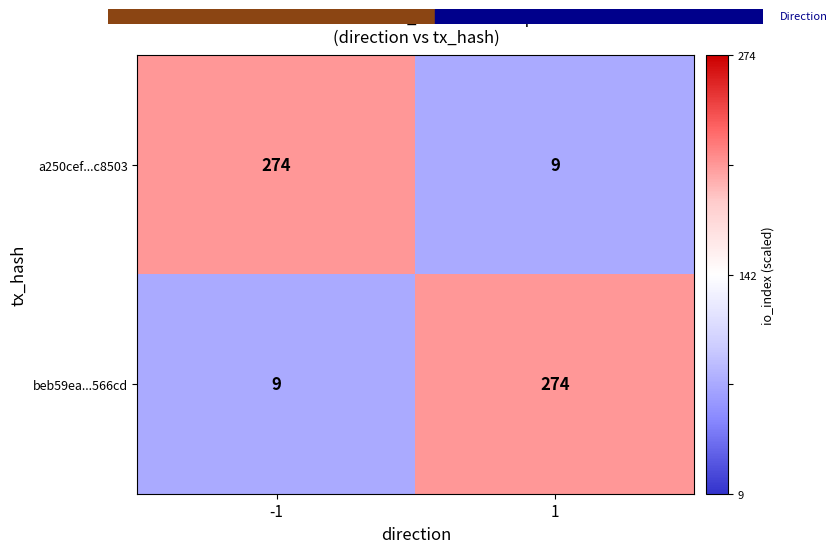

What is the total value across all series at -1?

283